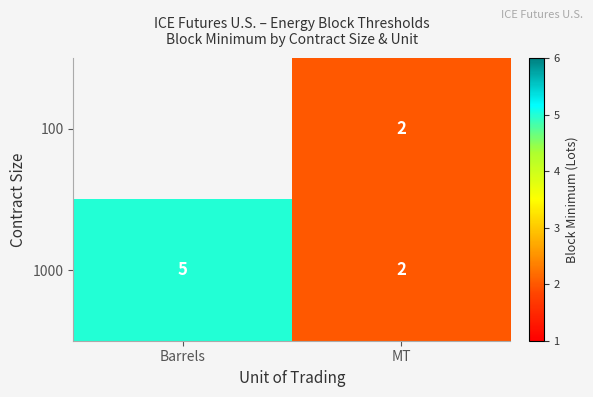

What is the minimum value for row_1?

2.0